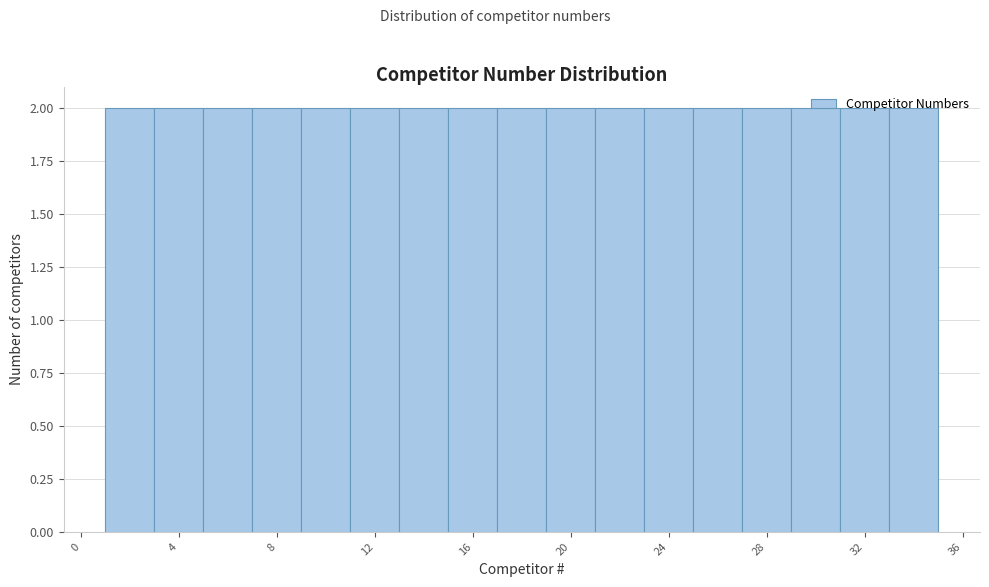

Reading left to right, list every bar in this chart as the range it spans on the x-axis followed by its height. The values are not printed on the chart, so give them approximately, as read against the axis.

1 to 3: 2
3 to 5: 2
5 to 7: 2
7 to 9: 2
9 to 11: 2
11 to 13: 2
13 to 15: 2
15 to 17: 2
17 to 19: 2
19 to 21: 2
21 to 23: 2
23 to 25: 2
25 to 27: 2
27 to 29: 2
29 to 31: 2
31 to 33: 2
33 to 35: 2